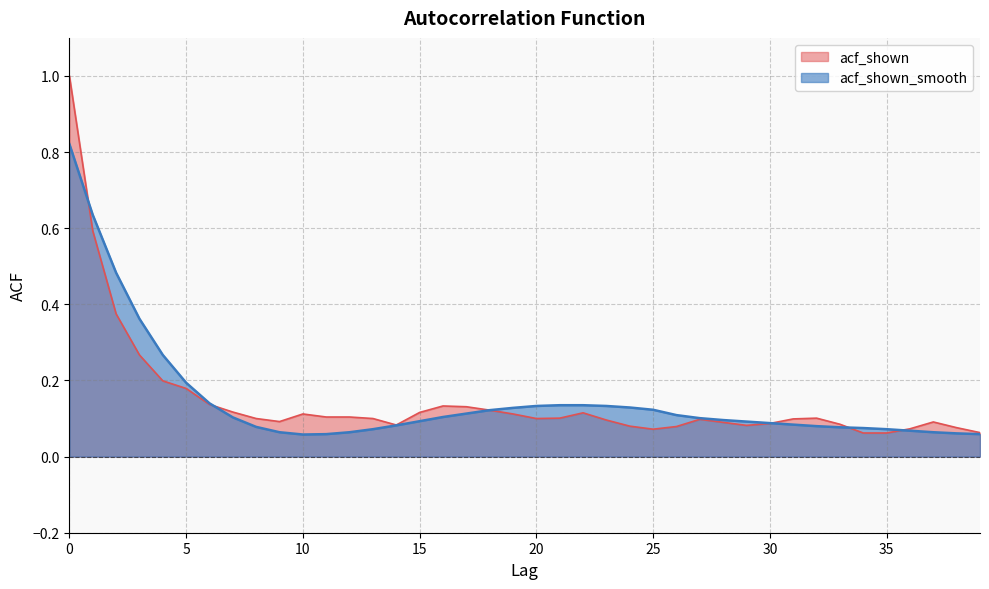

How many distinct data groups are displayed?

2